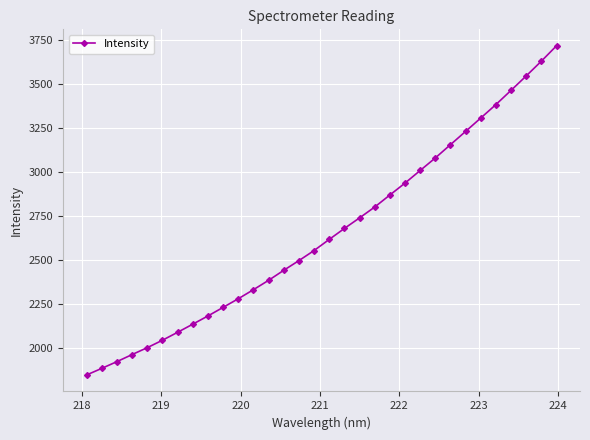

What is the minimum value shown in the chart?

1848.9